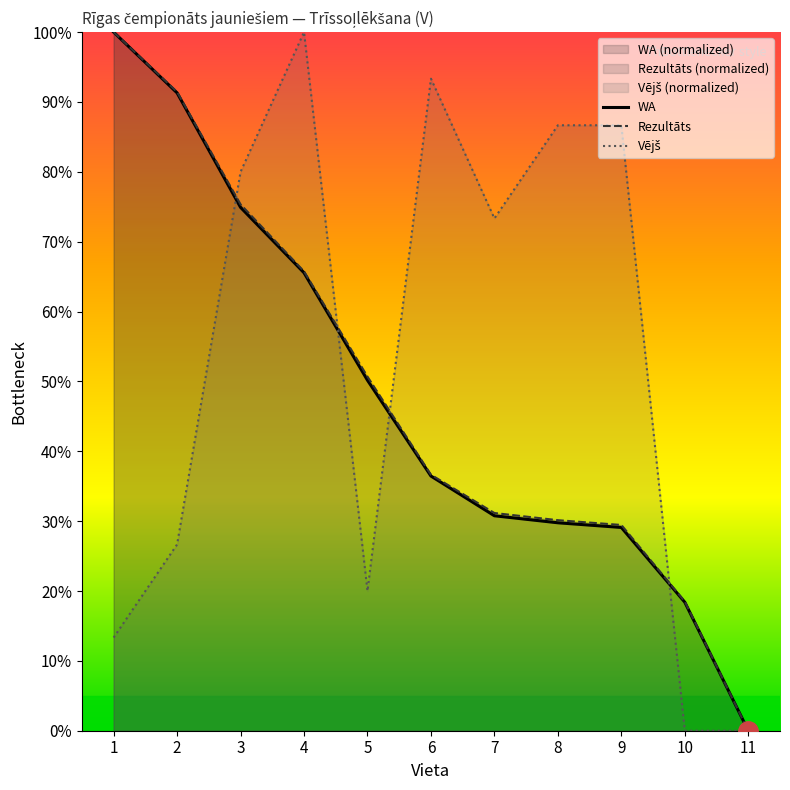

True or false: Vējš has more than 1 points higher than both neighbors.

True